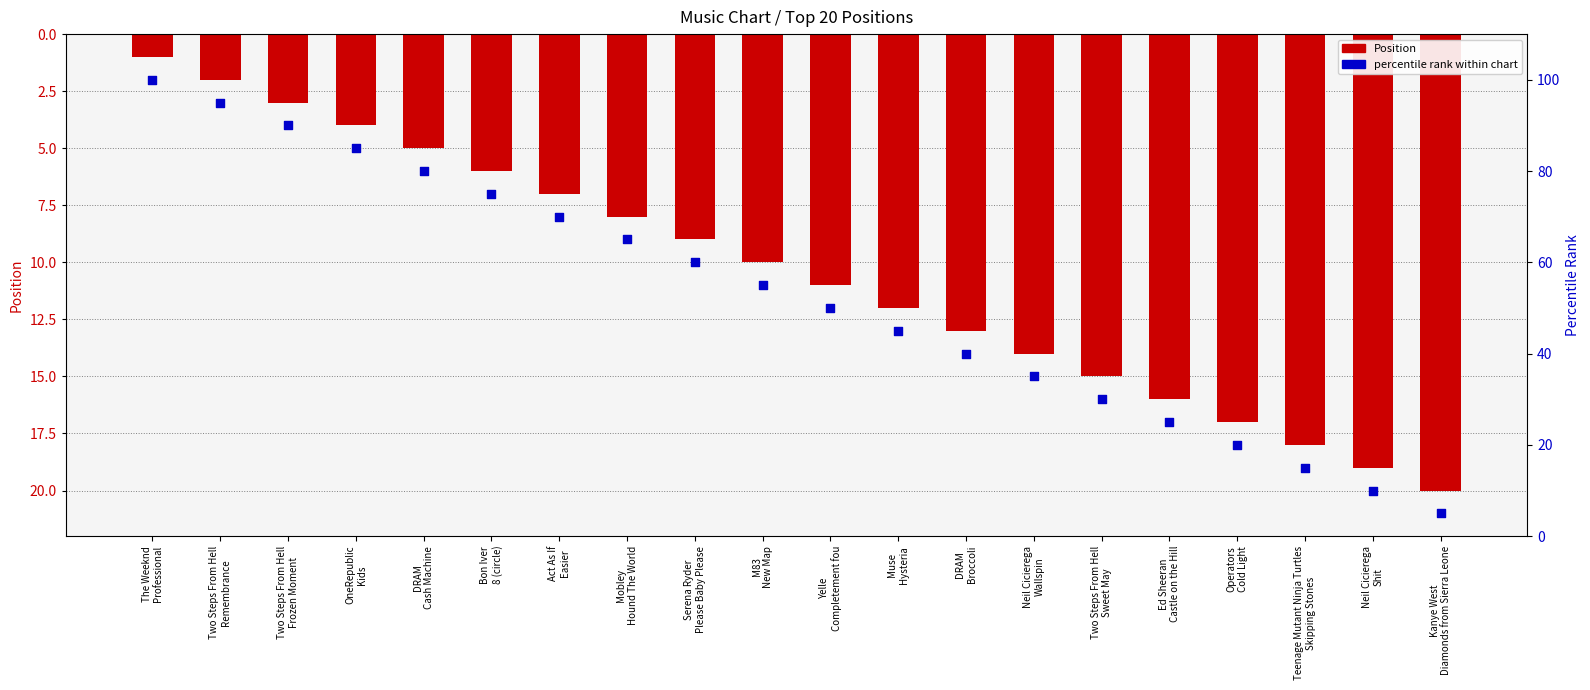

Which series reaches the maximum Y coordinate?

percentile rank within chart